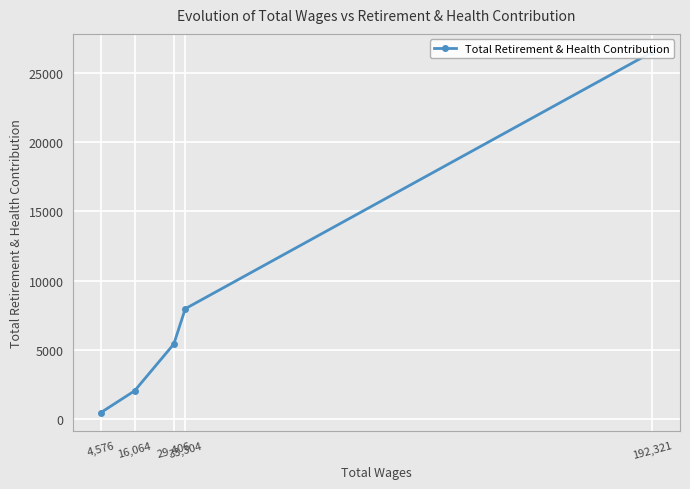

Where is the data nearest to the value 13498?

33,304